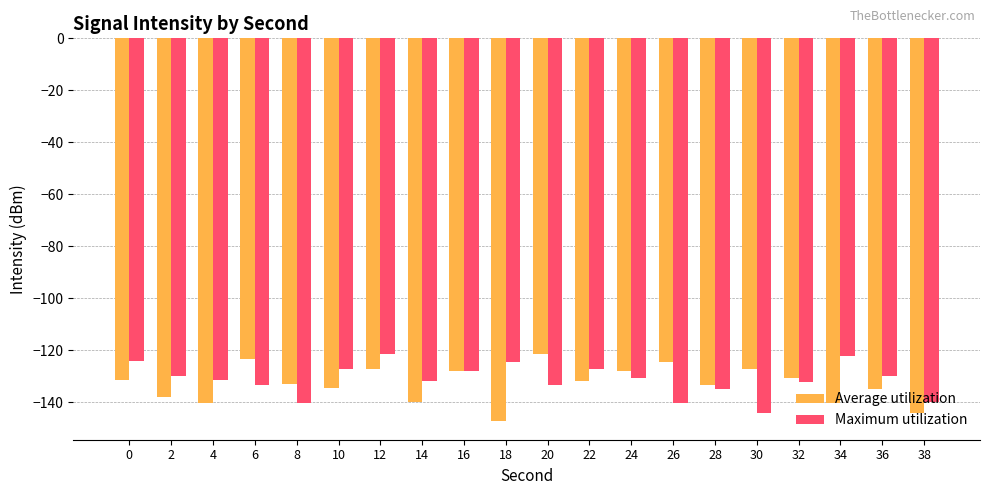

Which series has the largest range (max minus min)?

Average utilization